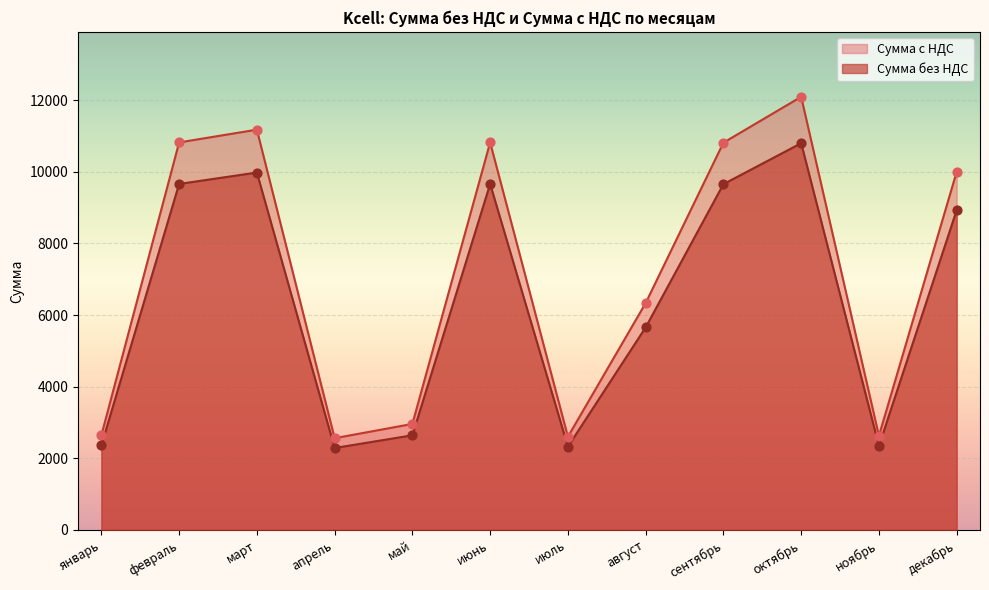

What is the total value across all series at январь?

4997.6